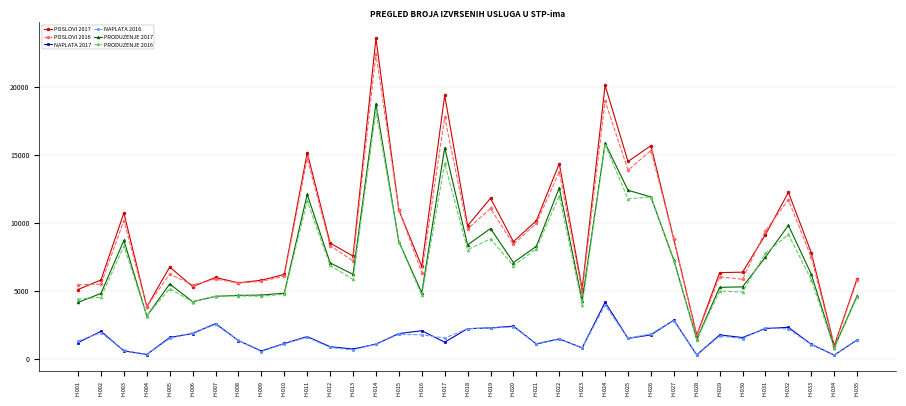

Is this an area chart (filled region under the line)?

No